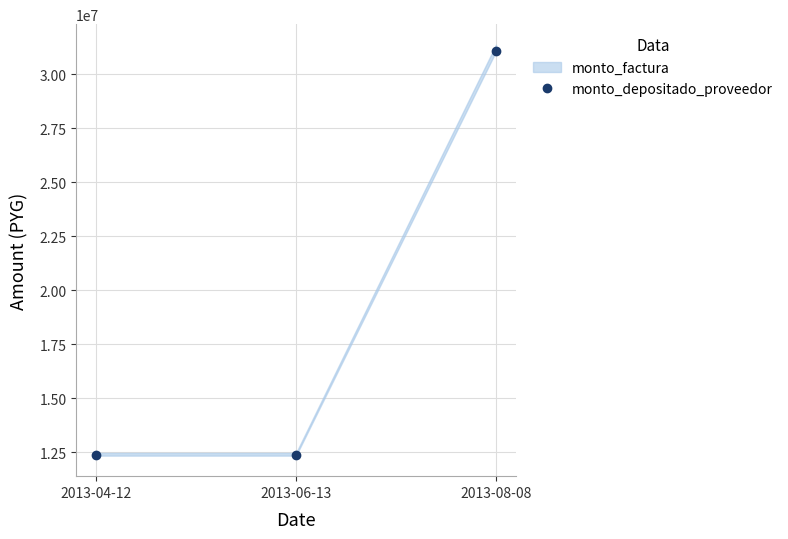

List the labels in order of value, smallest first.

2013-04-12, 2013-06-13, 2013-08-08